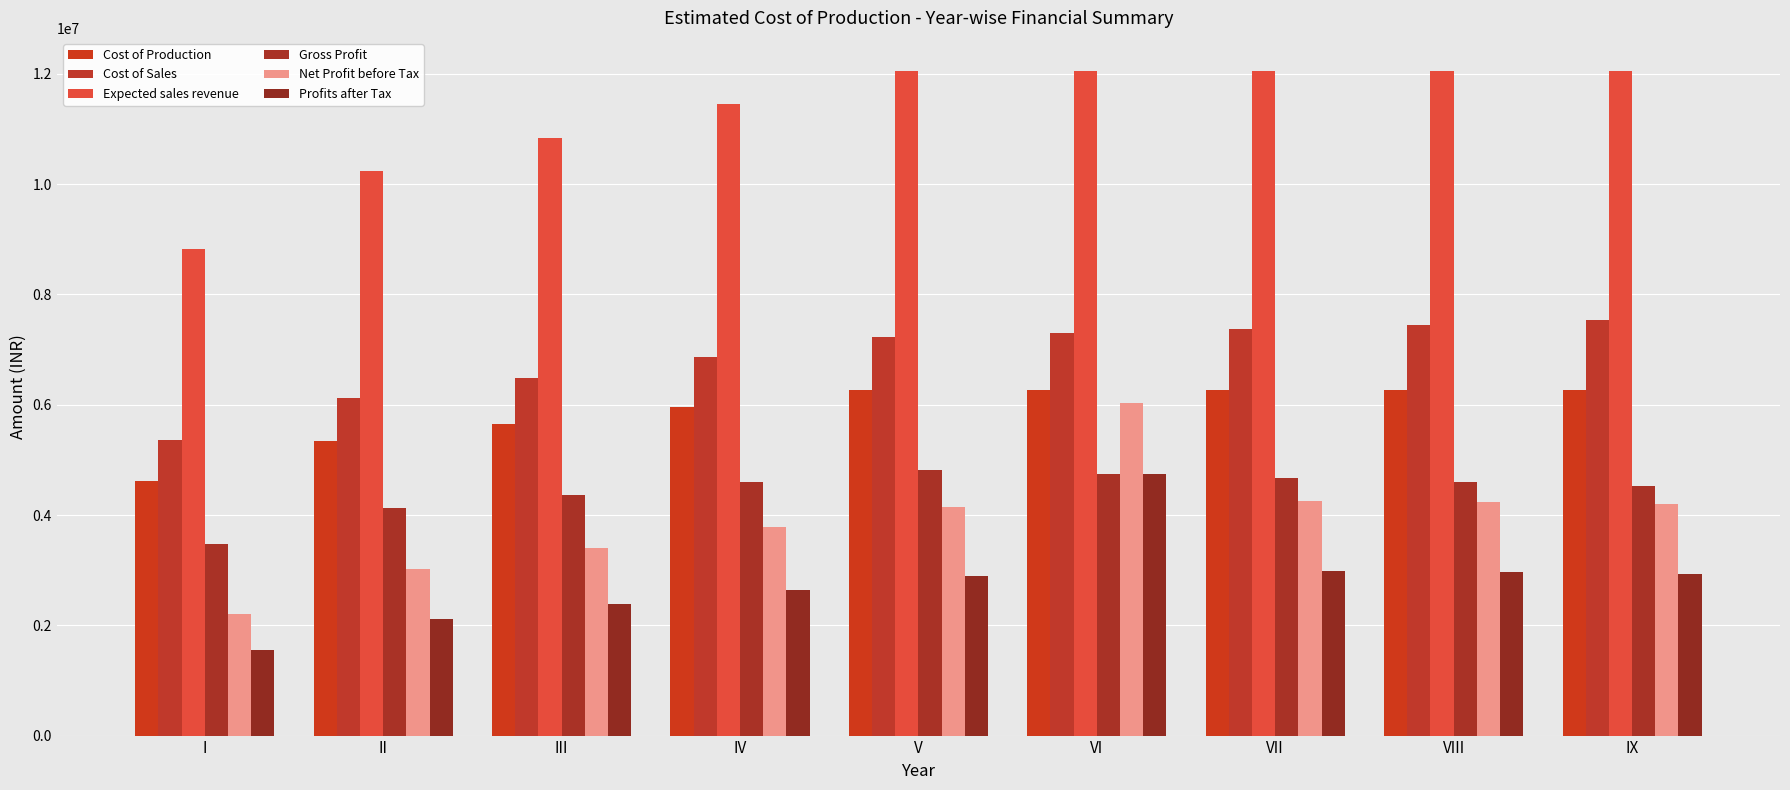

The value of Gross Profit at IX is 2268912.2. True or false?

False